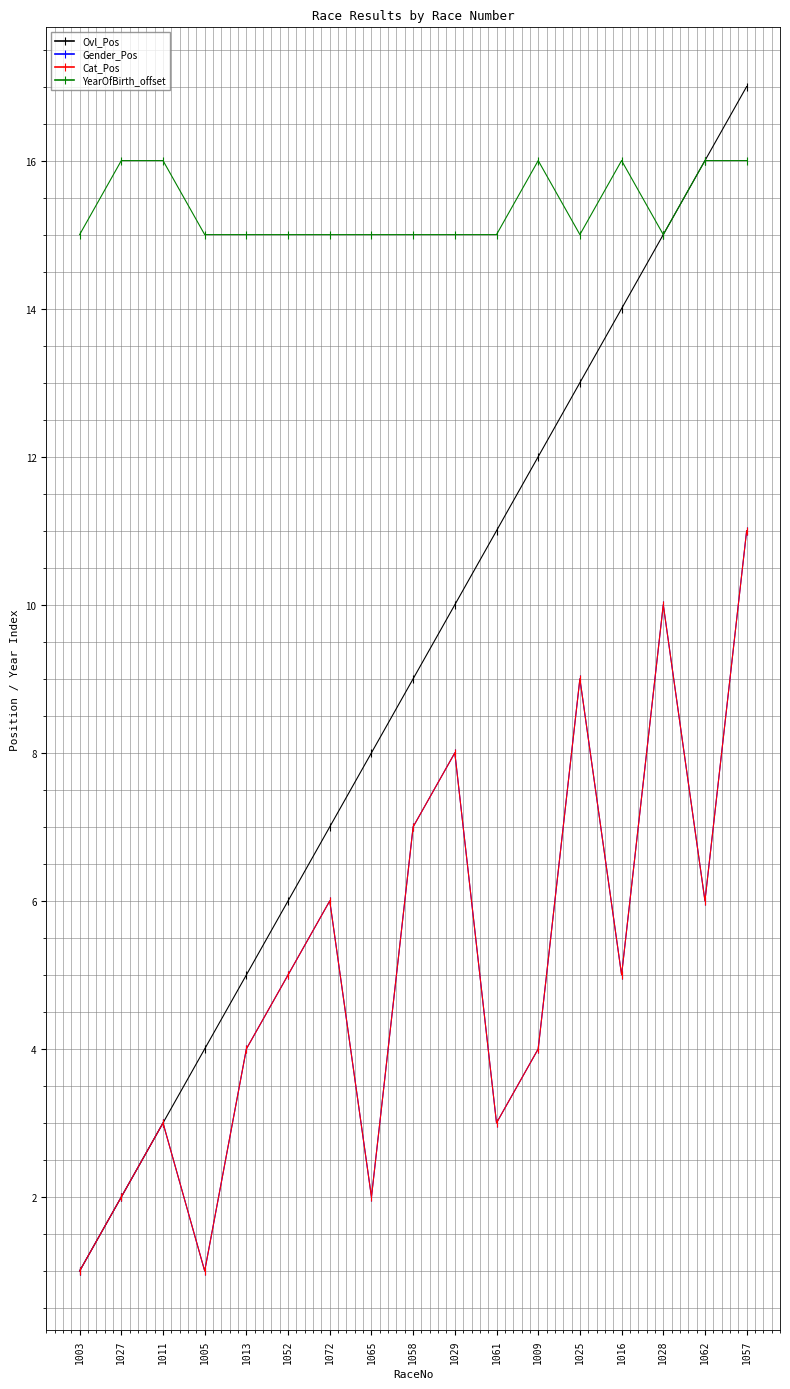

At which category is the sum across all series the highest?

1057